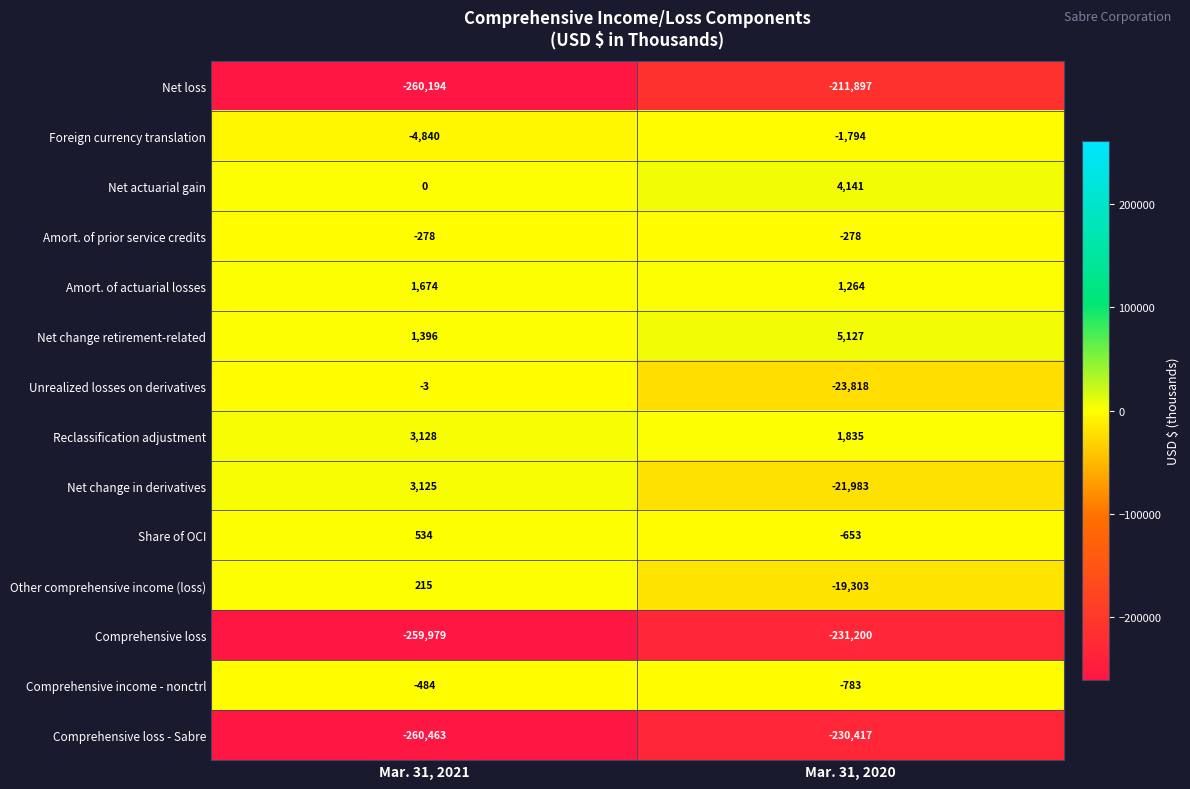

At which category is the sum across all series the highest?

Mar. 31, 2020